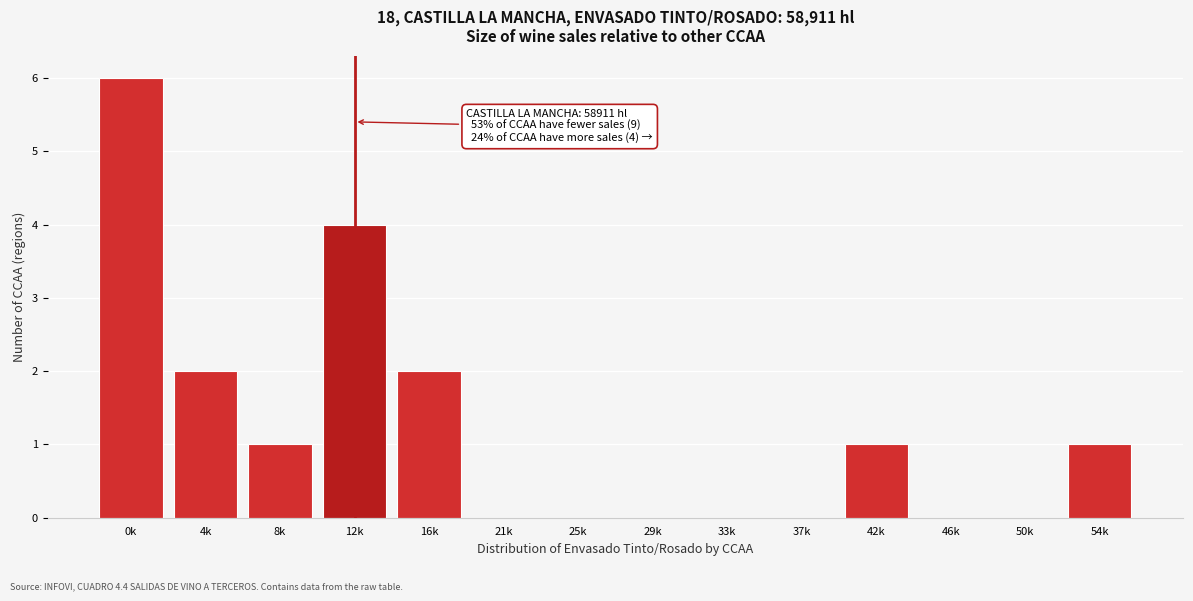

Reading left to right, what are all the values shown in this chart?

0k=6	4k=2	8k=1	12k=4	16k=2	21k=0	25k=0	29k=0	33k=0	37k=0	42k=1	46k=0	50k=0	54k=1